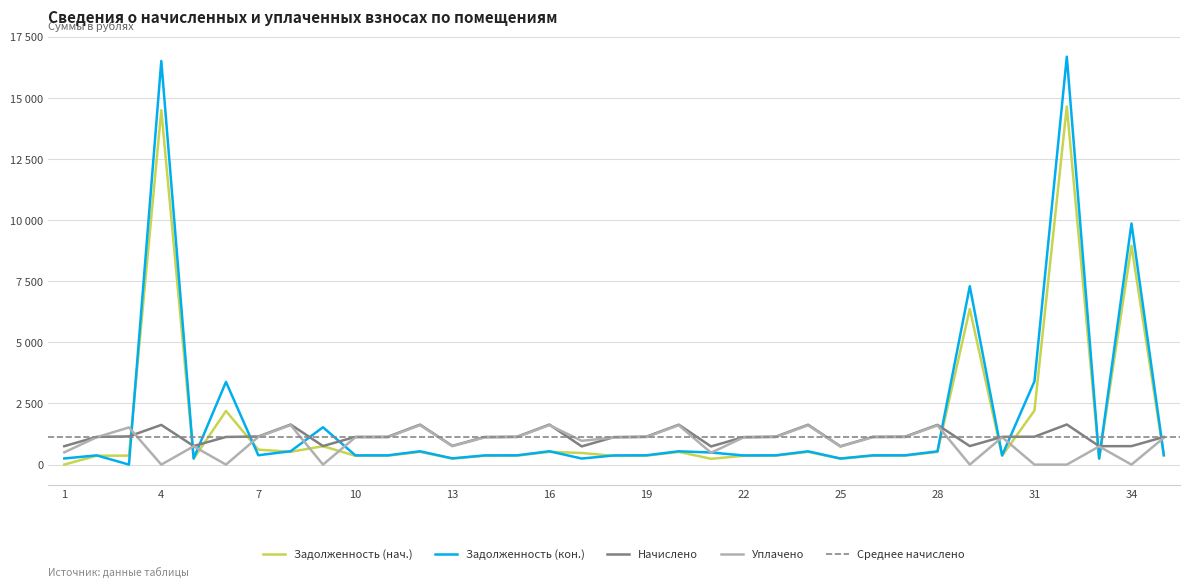

True or false: Задолженность (кон.) has a value of 380.9 at 19.

True